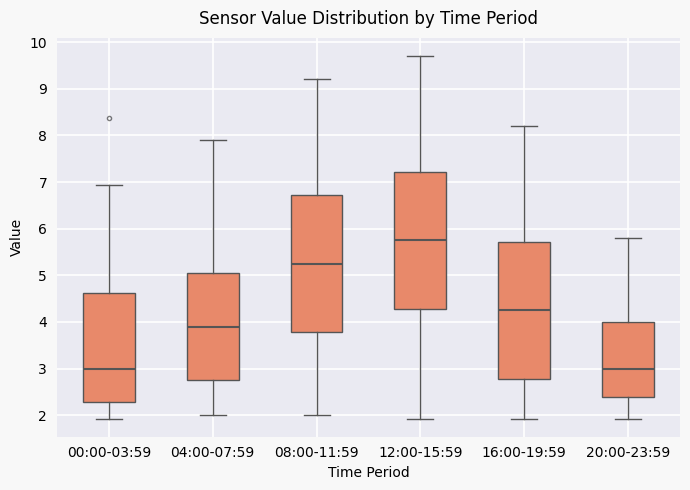

Where does the upper whisker of the box for 20:00-23:59 end on the y-axis? The values are not printed on the chart, so give them approximately, as read against the axis.

5.8